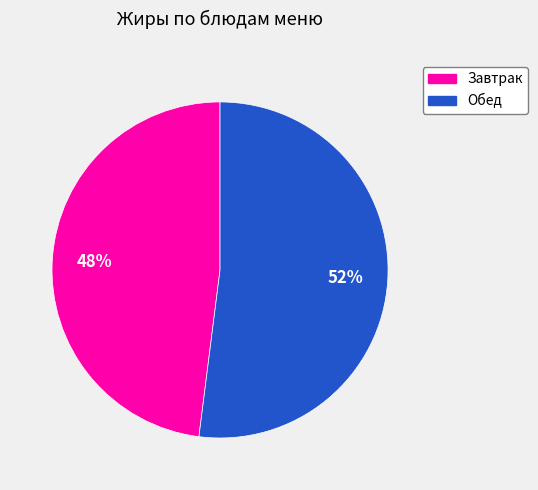

To the nearest percent, what is the average slice percentage?

50%